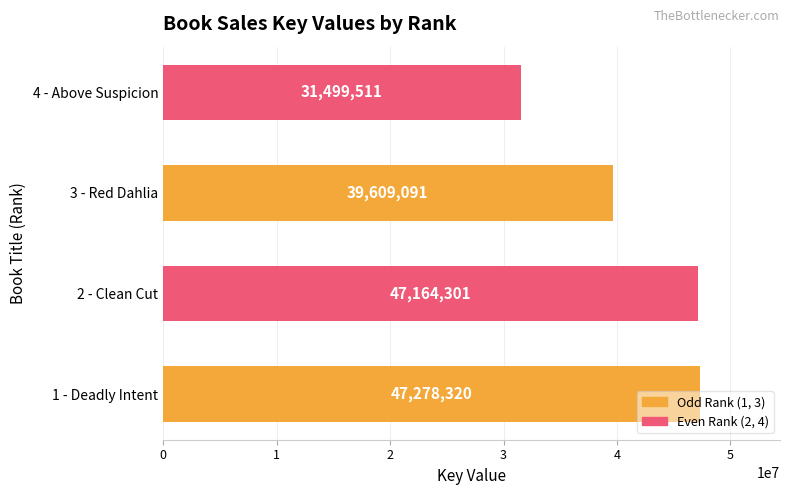

The value at 4 - Above Suspicion is 13015476. True or false?

False